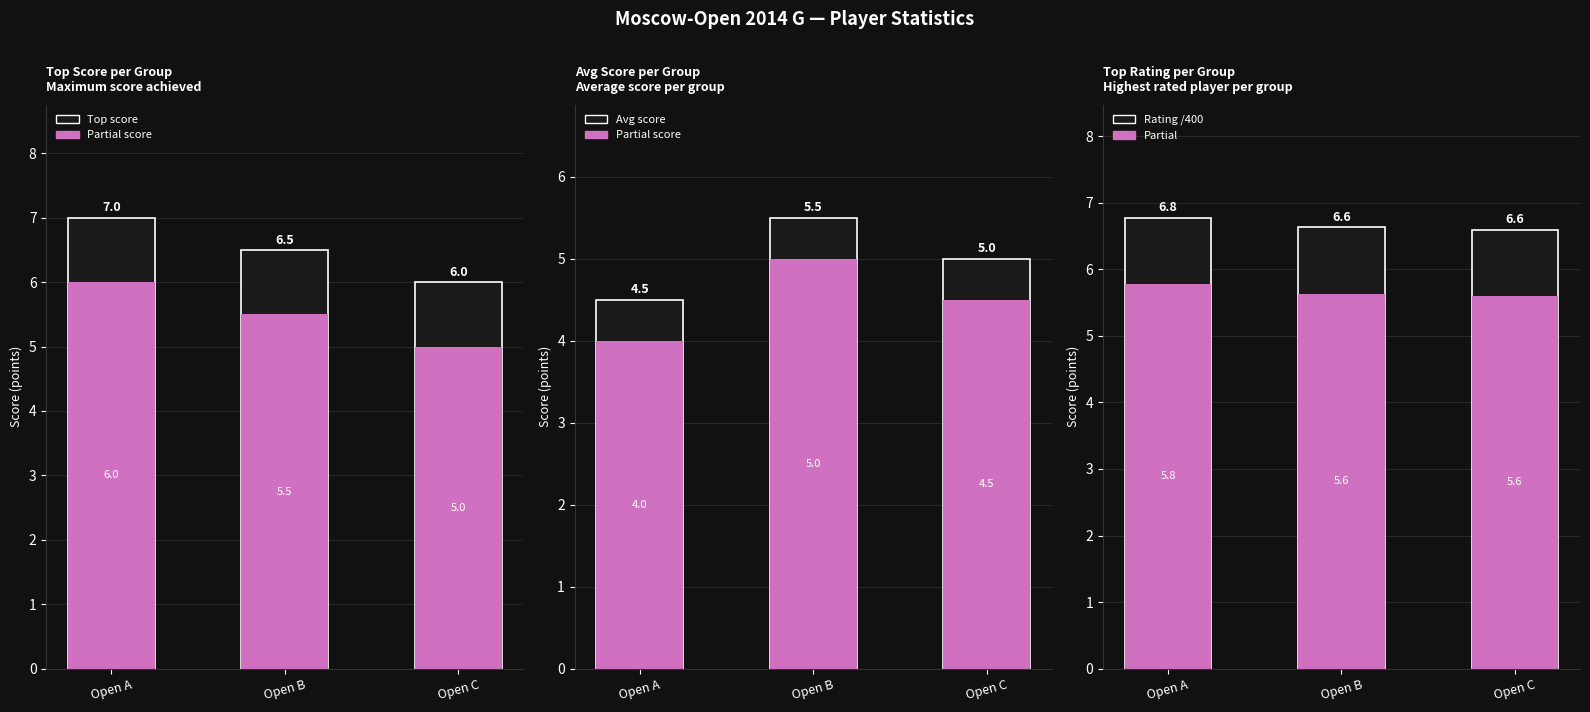

Which has a higher value, Open B or Open A?

Open A